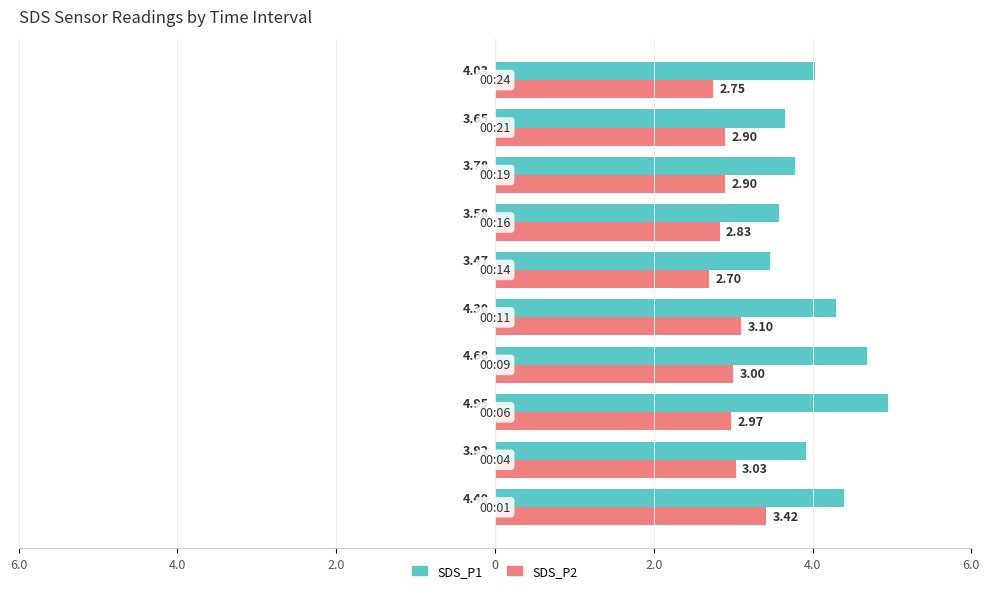

What are all the series names shown in the legend?

SDS_P1, SDS_P2